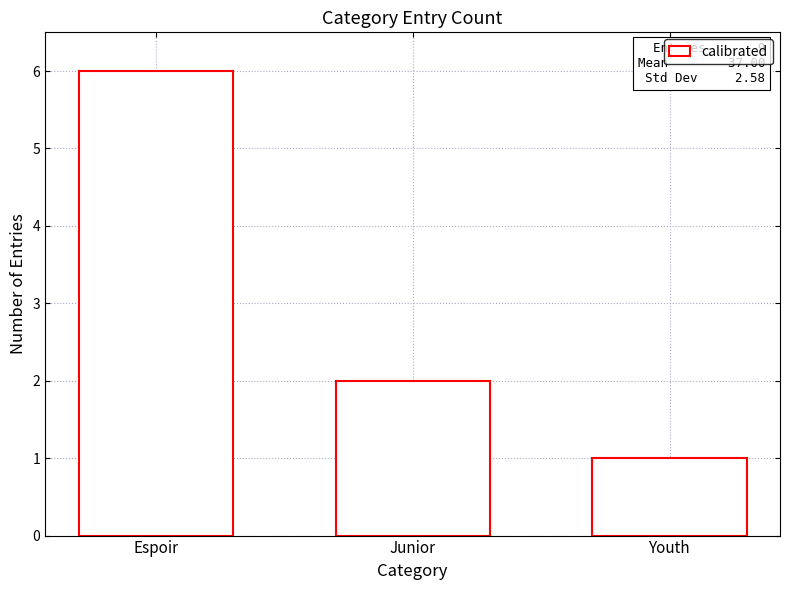

Which category has the lowest value across all series?

Youth